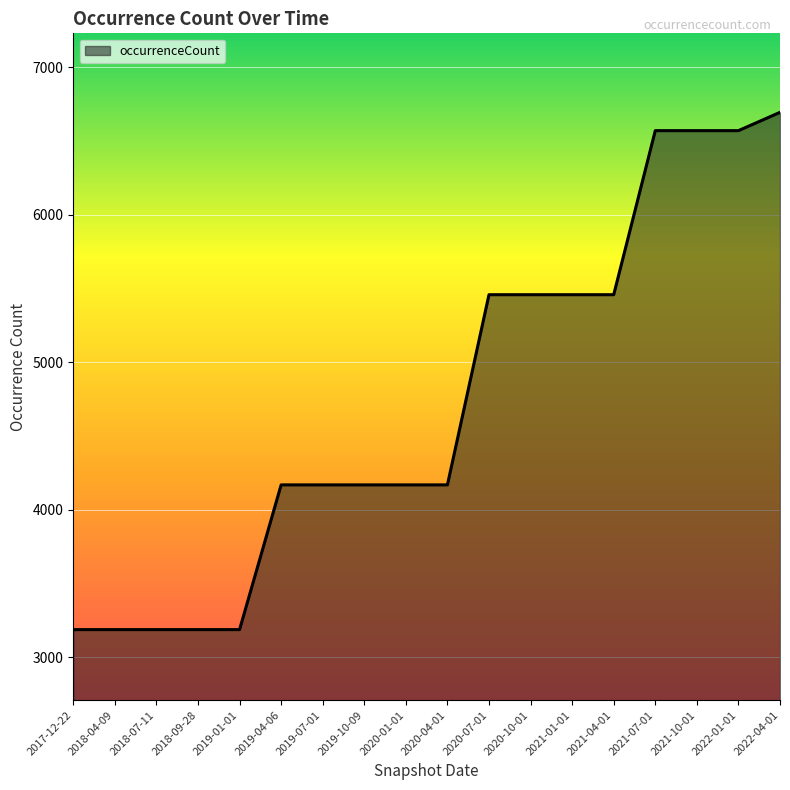

How many lines are shown in the chart?

1